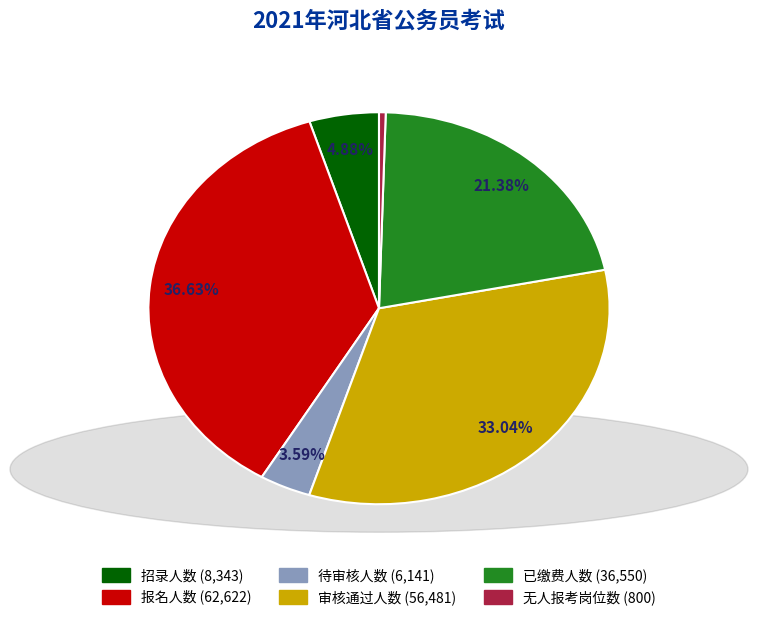

To the nearest percent, what portion does 招录人数 represent?

5%